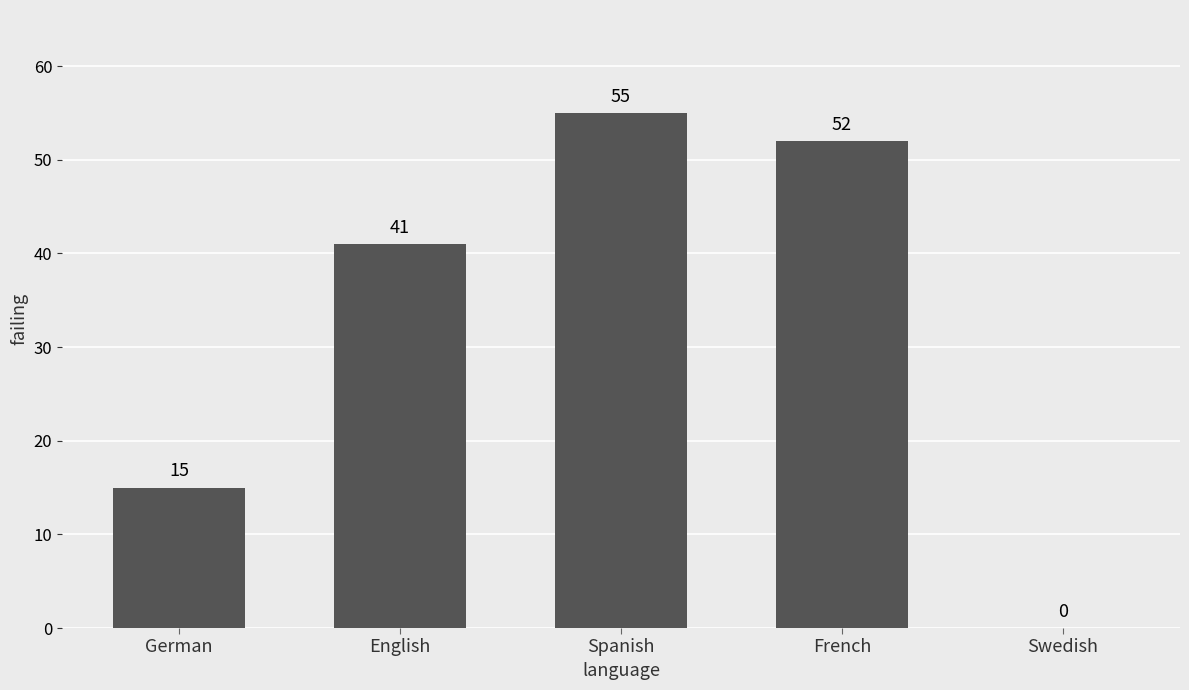

Which label corresponds to the largest value in the chart?

Spanish